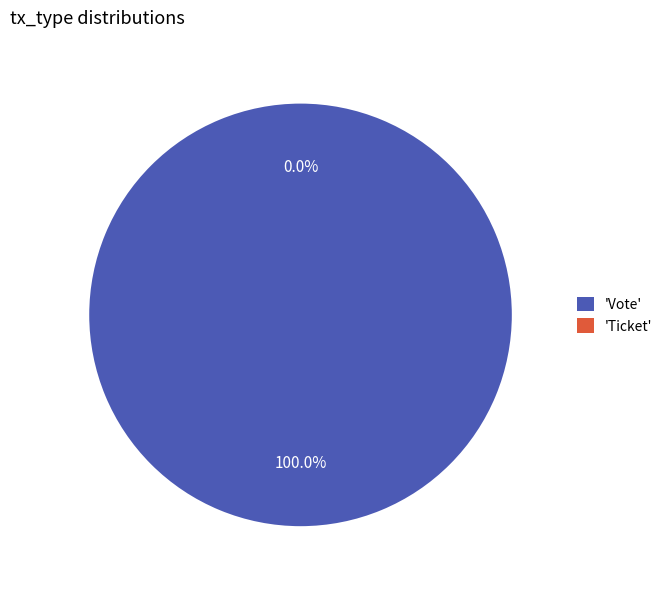

To the nearest percent, what is the difference between the Ticket and Vote slice percentages?

100%